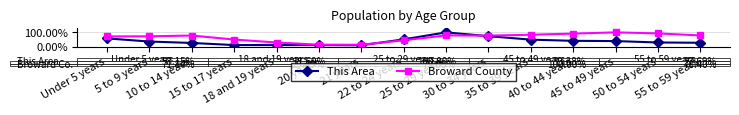

Which series has the widest spread of values?

This Area